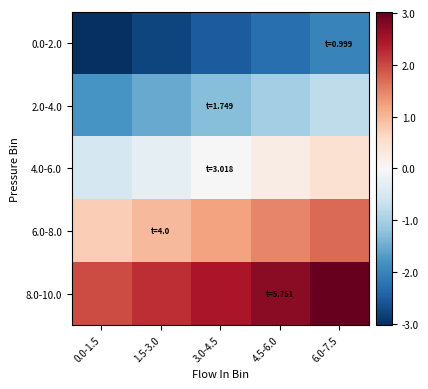

Rank the series by their maximum value, from highest to lowest.

8.0-10.0, 6.0-8.0, 4.0-6.0, 2.0-4.0, 0.0-2.0